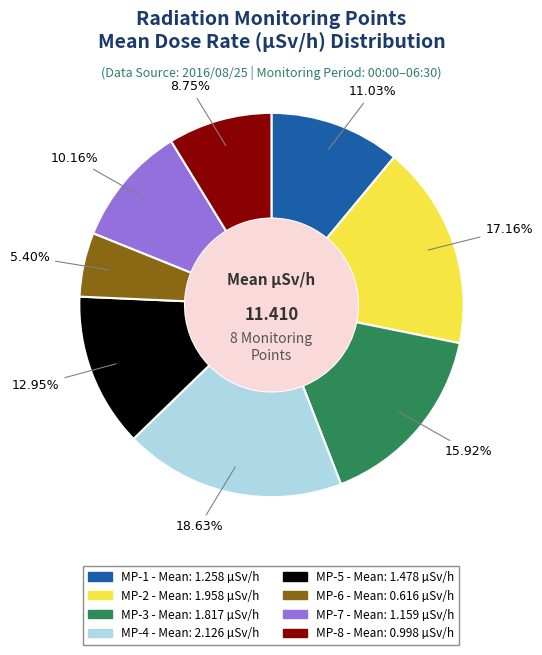

True or false: MP-6 accounts for 20% of the total.

False